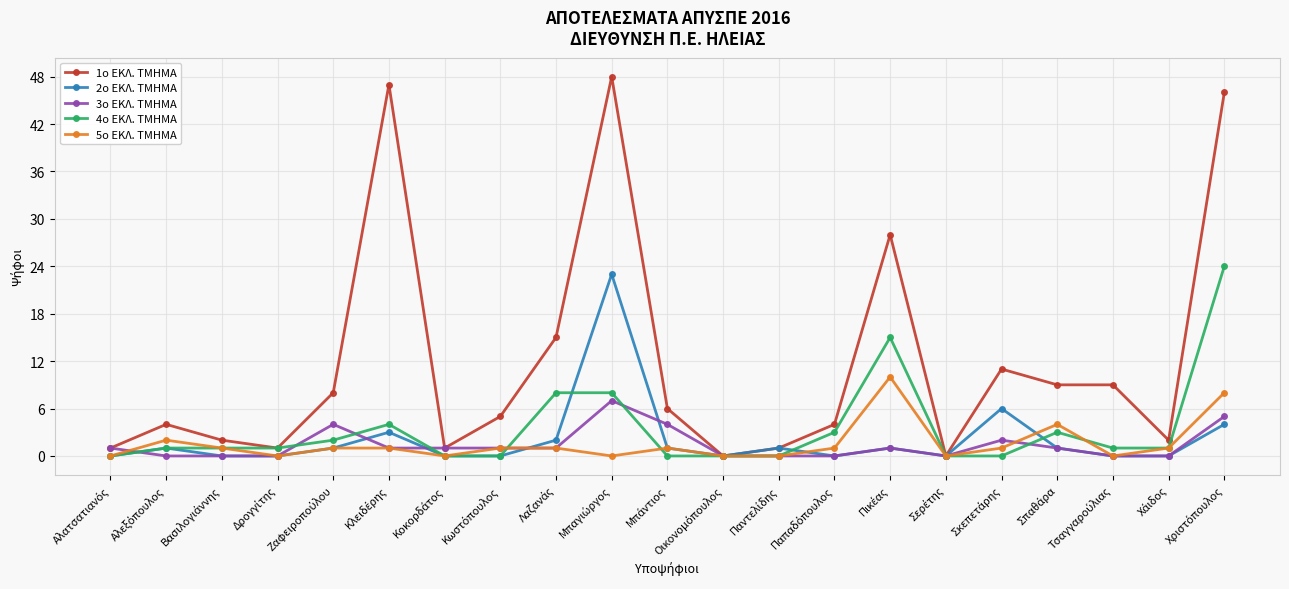

What is the greatest value displayed?

48